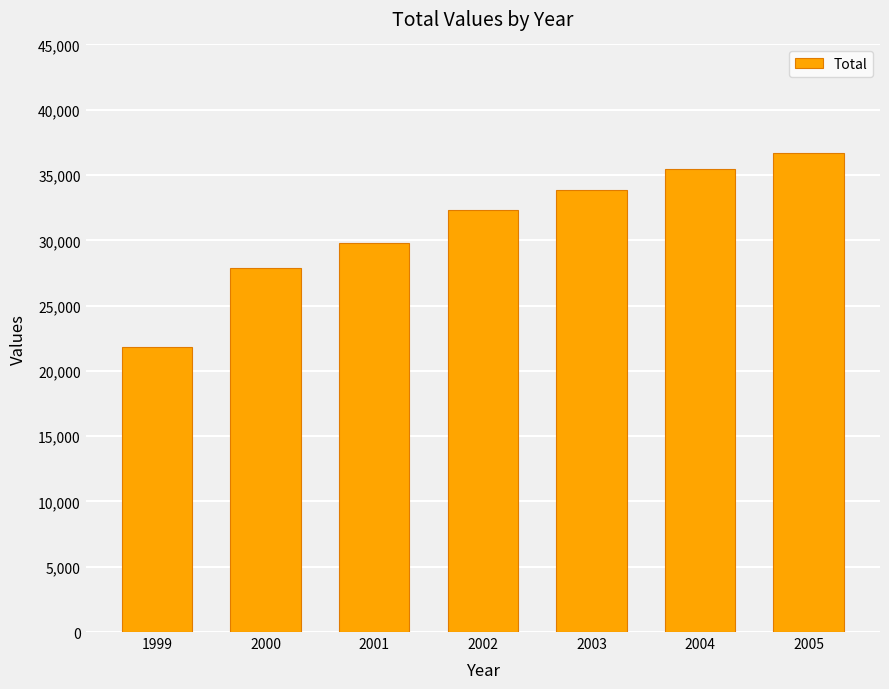

What is the greatest value displayed?

36681